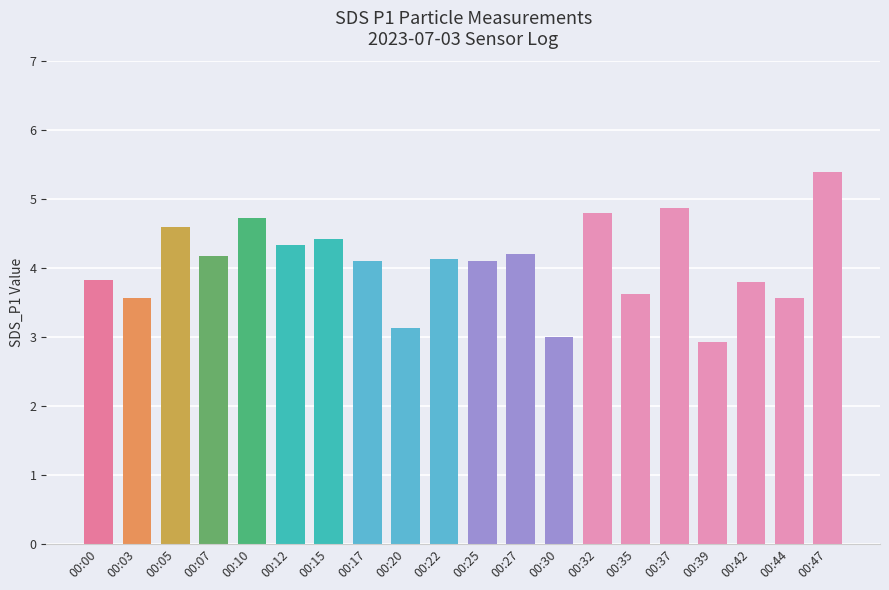

Reading left to right, what are all the values shown in this chart?

00:00=3.8	00:03=3.6	00:05=4.6	00:07=4.2	00:10=4.7	00:12=4.3	00:15=4.4	00:17=4.1	00:20=3.1	00:22=4.1	00:25=4.1	00:27=4.2	00:30=3.0	00:32=4.8	00:35=3.6	00:37=4.9	00:39=2.9	00:42=3.8	00:44=3.6	00:47=5.4